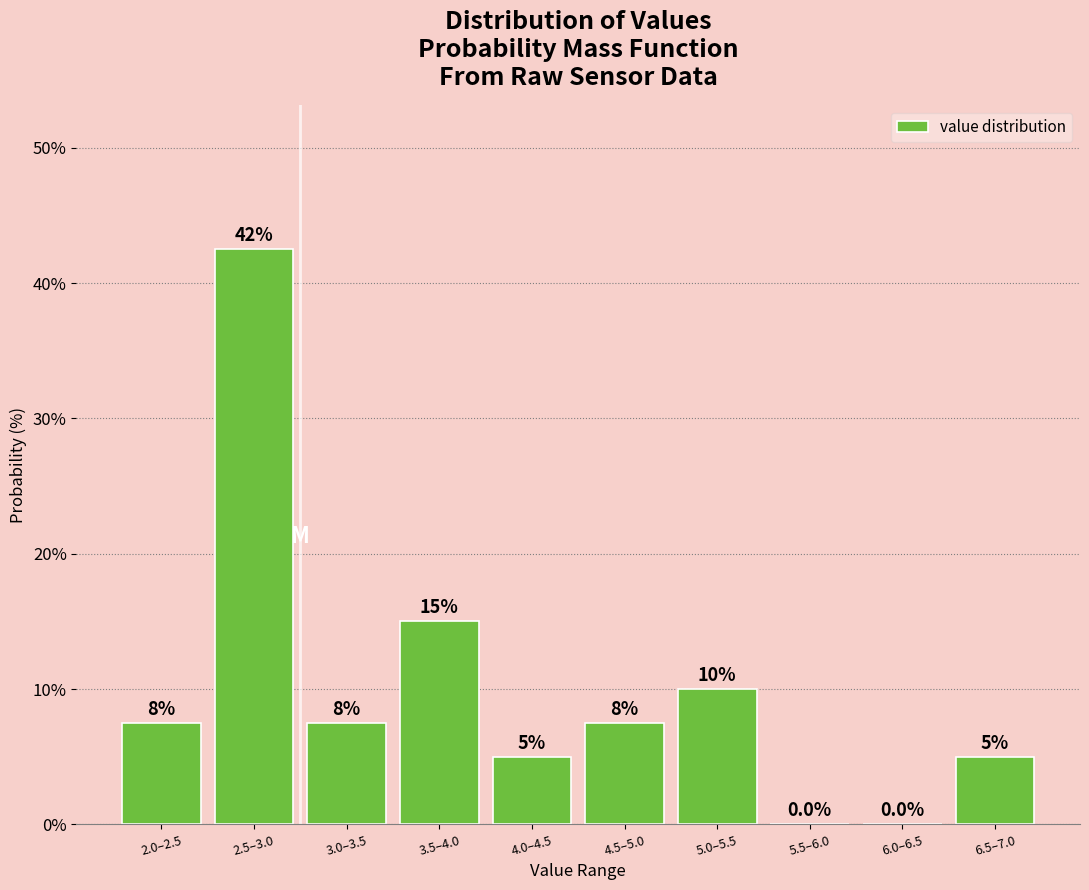

Reading left to right, list all the values displayed in this chart.

2.0–2.5=7.5	2.5–3.0=42.5	3.0–3.5=7.5	3.5–4.0=15.0	4.0–4.5=5.0	4.5–5.0=7.5	5.0–5.5=10.0	5.5–6.0=0.0	6.0–6.5=0.0	6.5–7.0=5.0